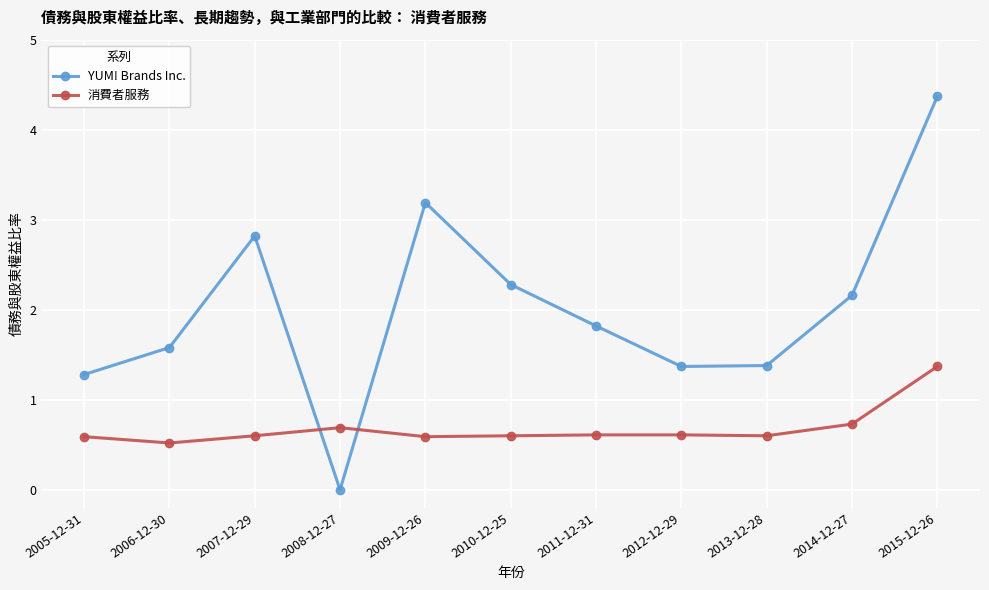

At which category does the chart reach its peak across all series?

2015-12-26